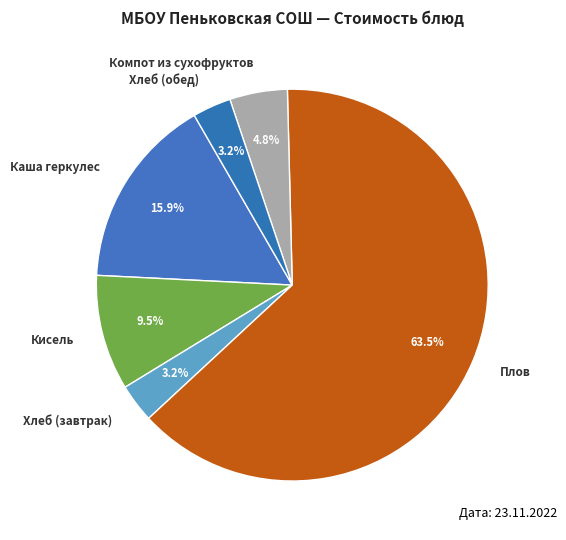

What is the ratio of the value at Хлеб (обед) to the value at Каша геркулес?

0.2